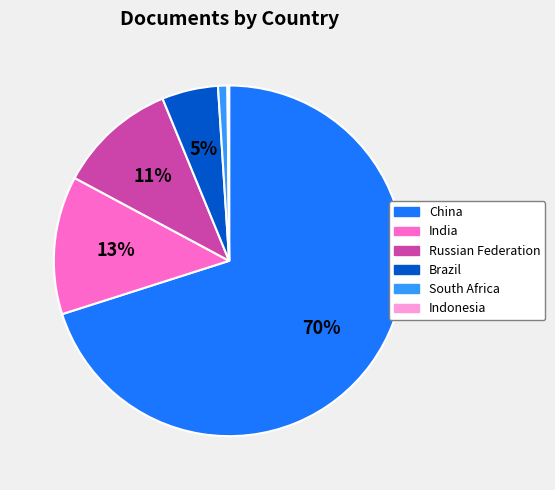

To the nearest percent, what is the average slice percentage?

17%